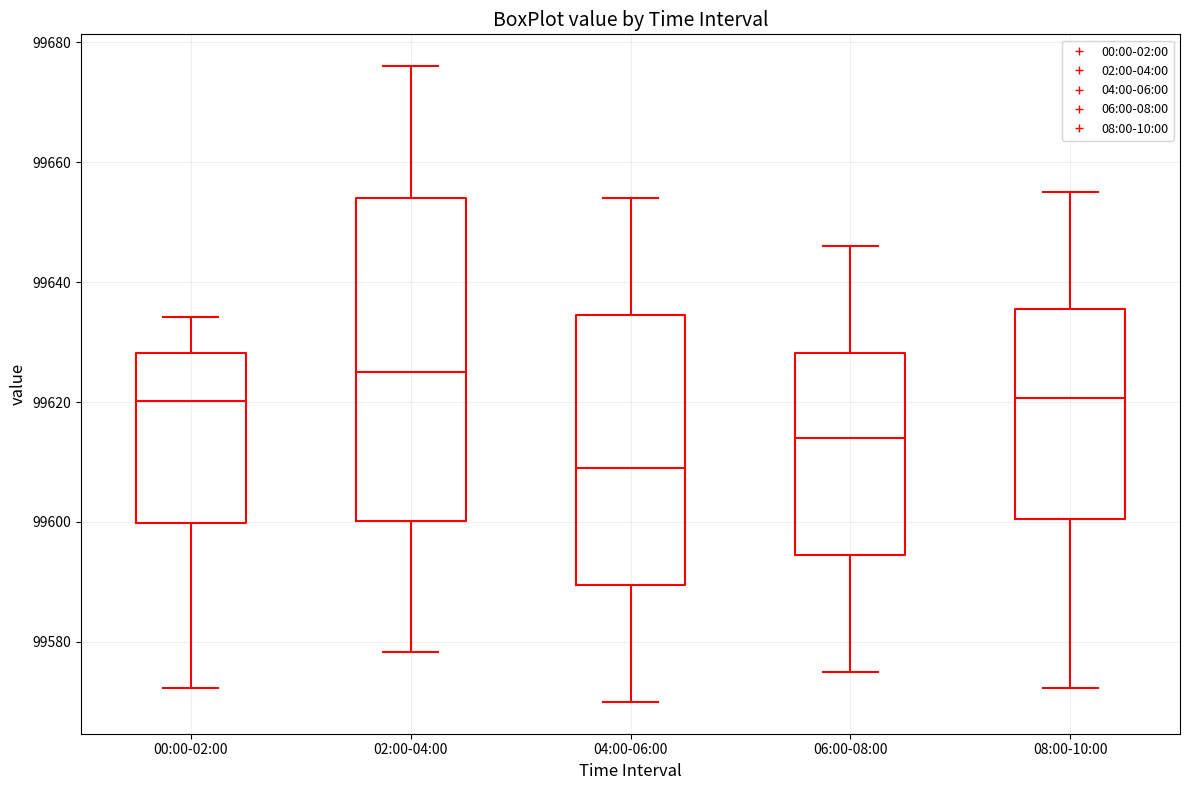

Which box's median line is the highest?

02:00-04:00